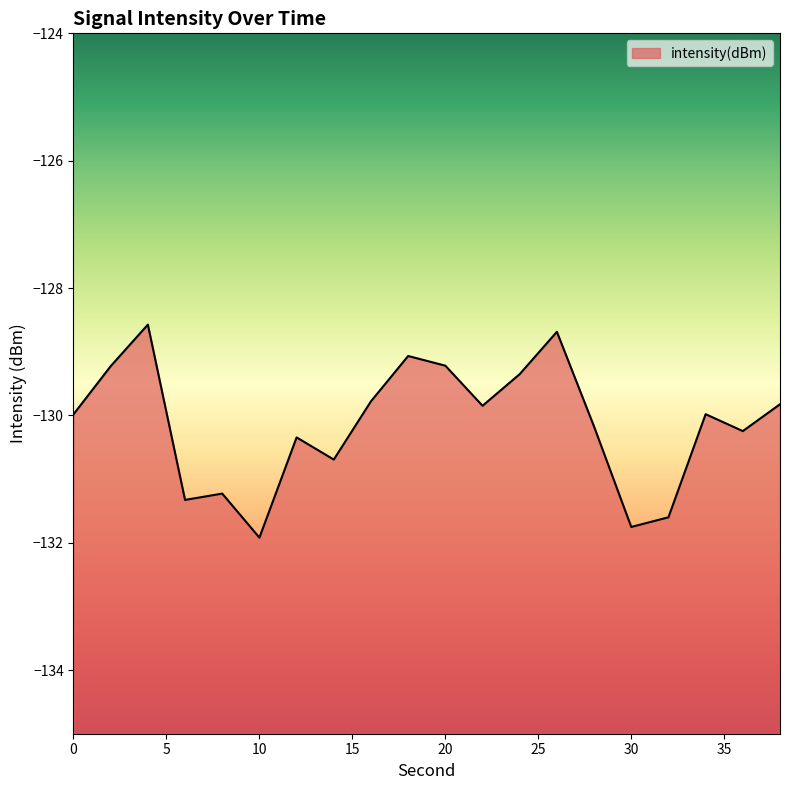

Which label corresponds to the smallest value in the chart?

10